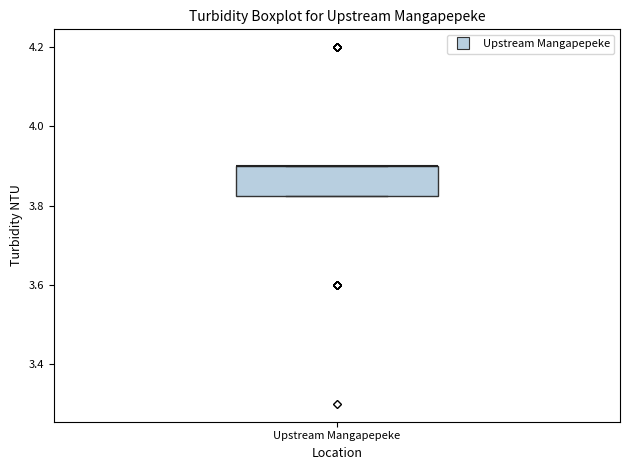

Read this box plot against the y-axis: the position of the median line, the range covered by the box, and the ends of both whiskers. The values are not printed on the chart, so give them approximately, as read against the axis.

median 3.90 (drawn on the box's upper edge), box 3.82 to 3.90, whiskers 3.82 to 3.90